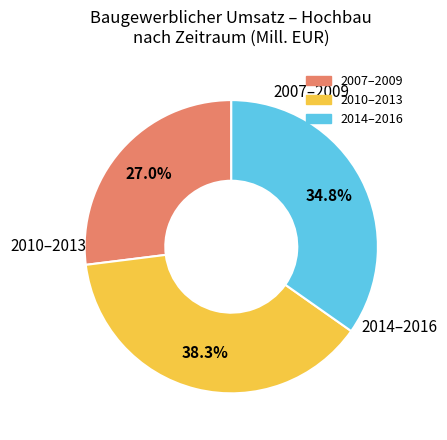

Is there a majority slice in this chart?

No